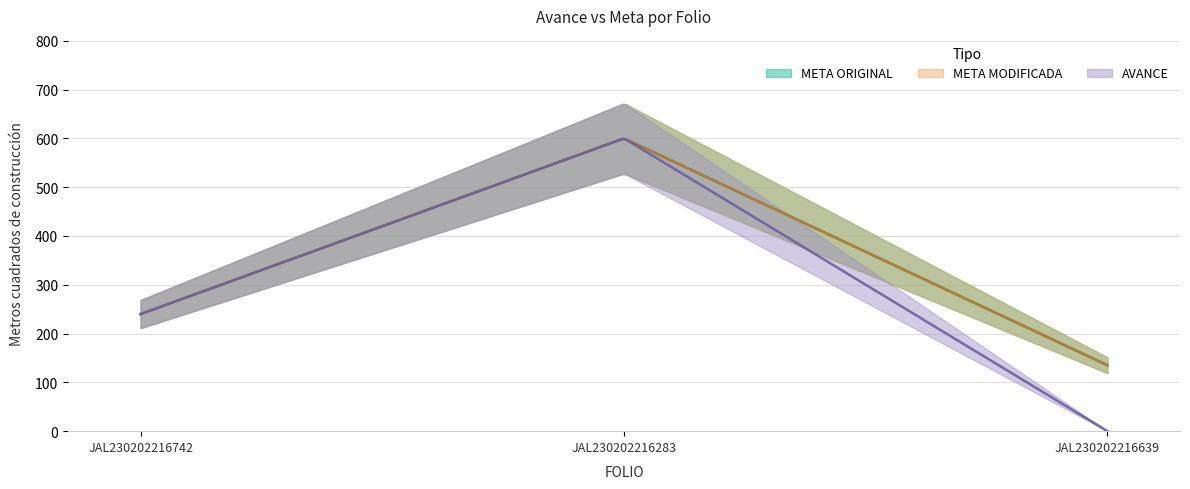

What are all the series names shown in the legend?

META ORIGINAL, META MODIFICADA, AVANCE